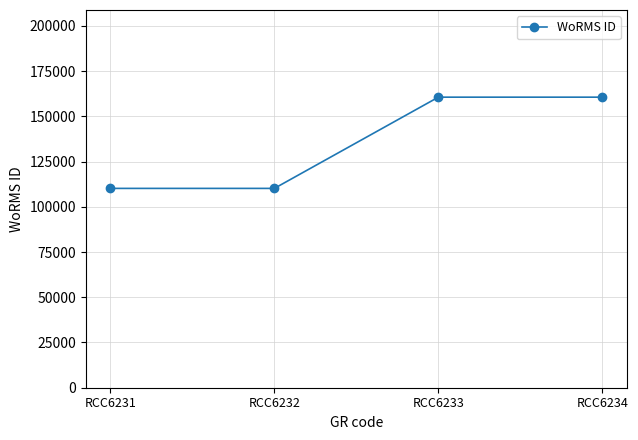

Reading left to right, list all the values displayed in this chart.

RCC6231=110172	RCC6232=110172	RCC6233=160595	RCC6234=160595